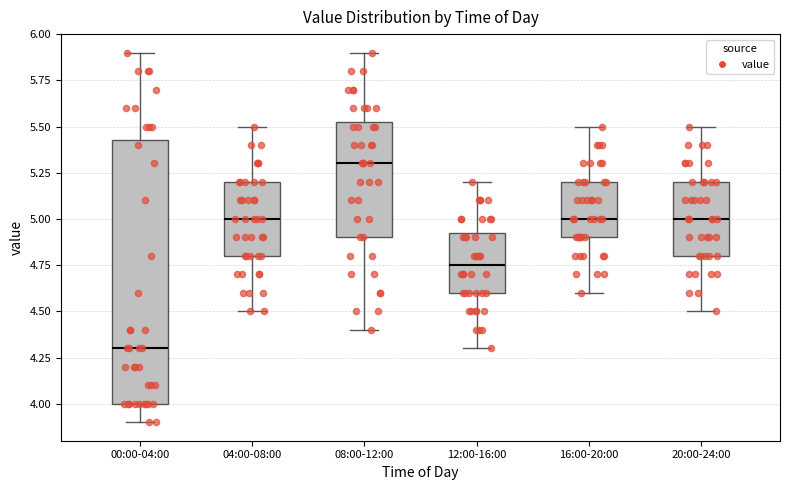

Comparing the boxes themselves (not the whiskers), which one is the tallest?

00:00-04:00